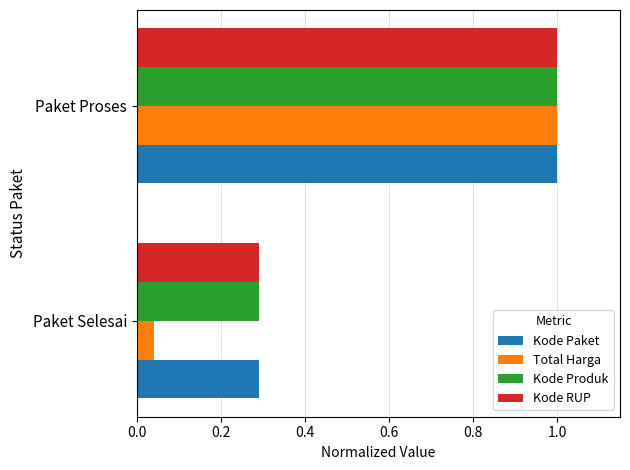

What is the difference between the Kode Produk values at Paket Proses and Paket Selesai?

0.7